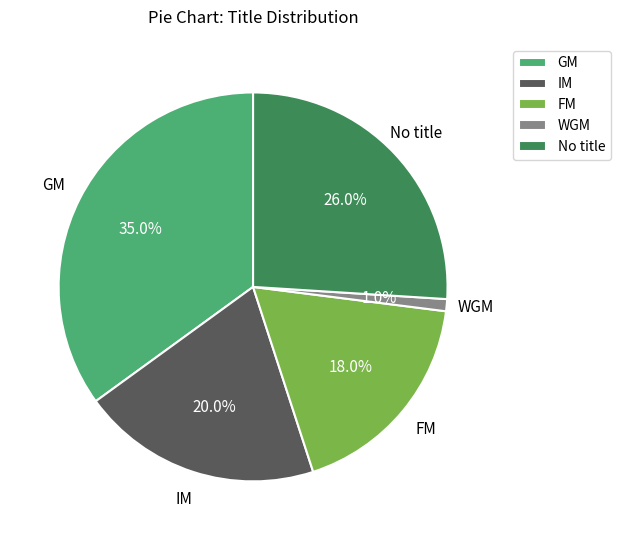

Approximately how many times larger is the value at FM compared to GM?

0.5